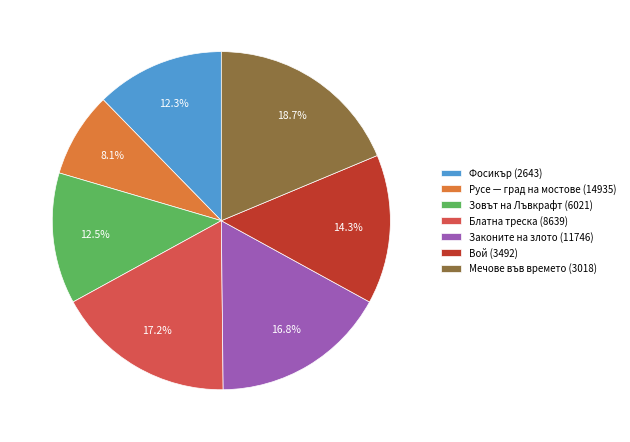

Count the number of slices in the pie.

7